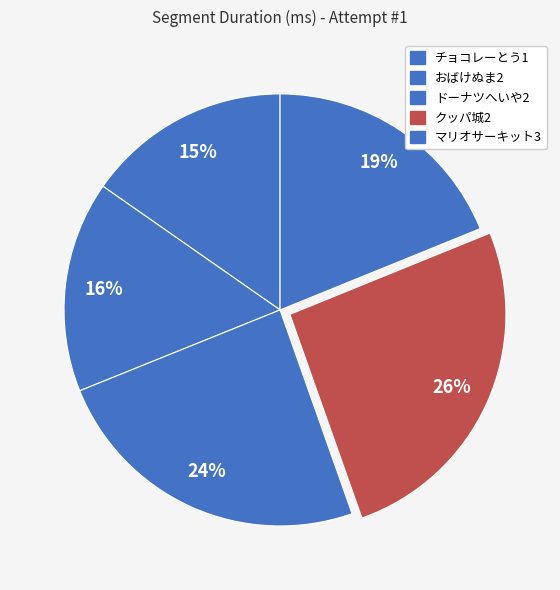

How many slices are in this pie chart?

5